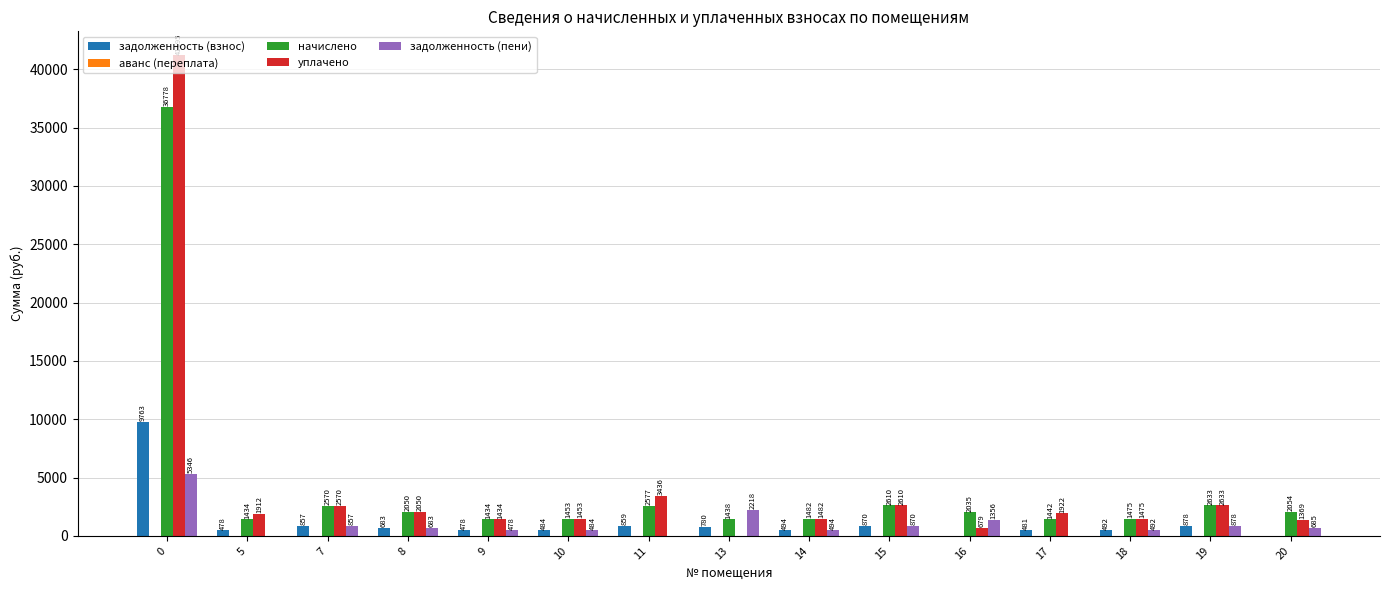

Where is задолженность (пени) nearest to the value 2673?

13